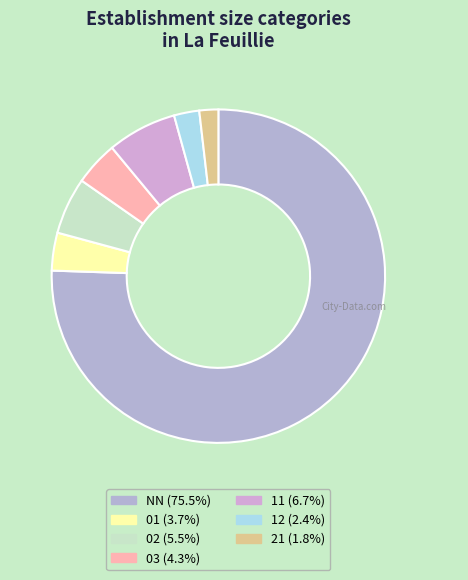

Is the sum of 01 and NN greater than half?

Yes